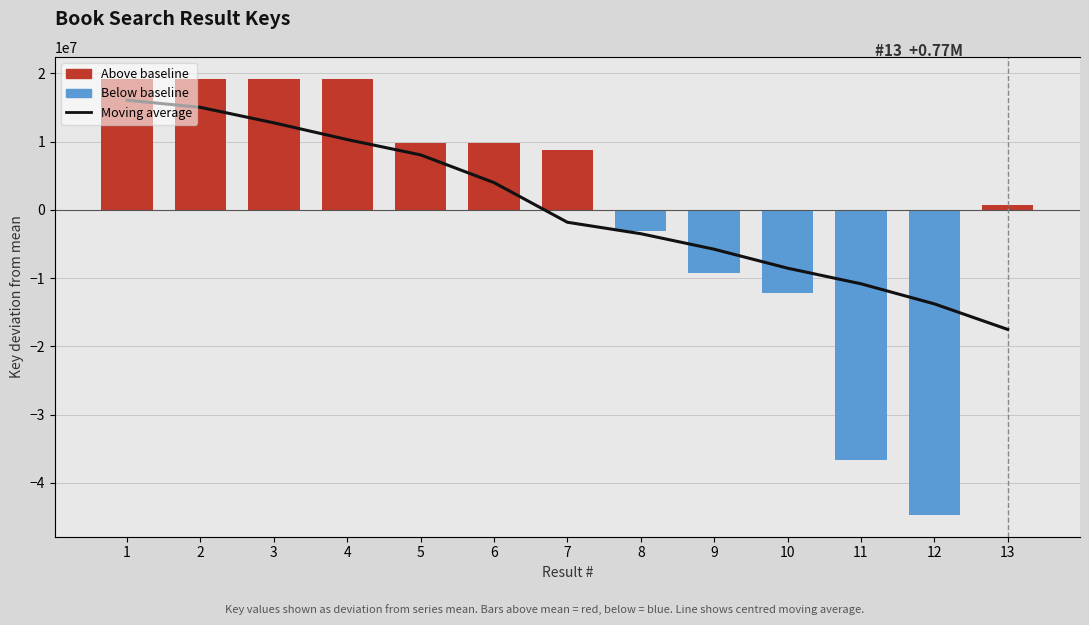

At 4, list the series in order from largest to smallest.

Above baseline, Moving average, Below baseline